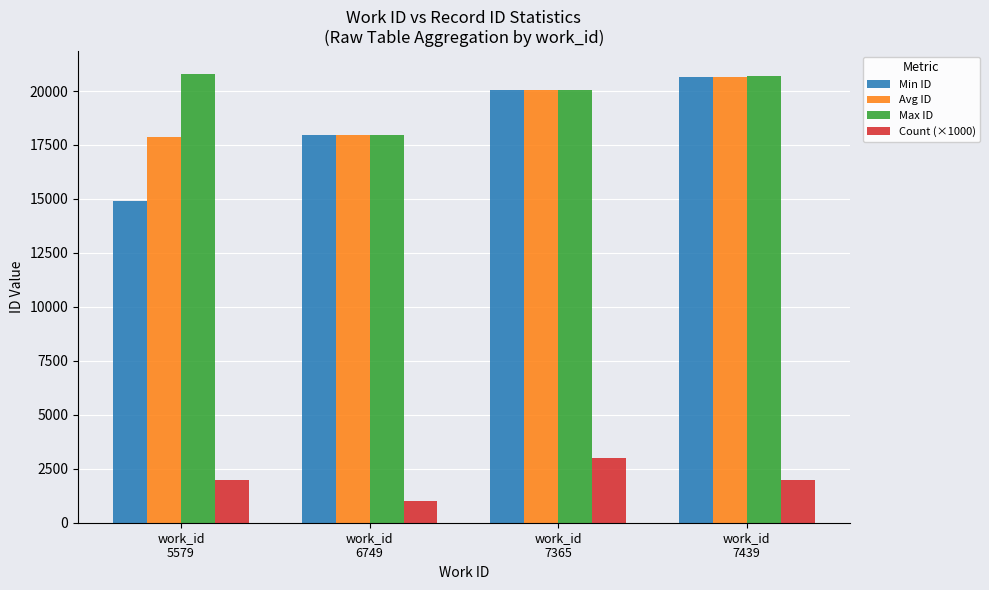

What is the difference between the Avg ID values at work_id
7439 and work_id
7365?

609.2